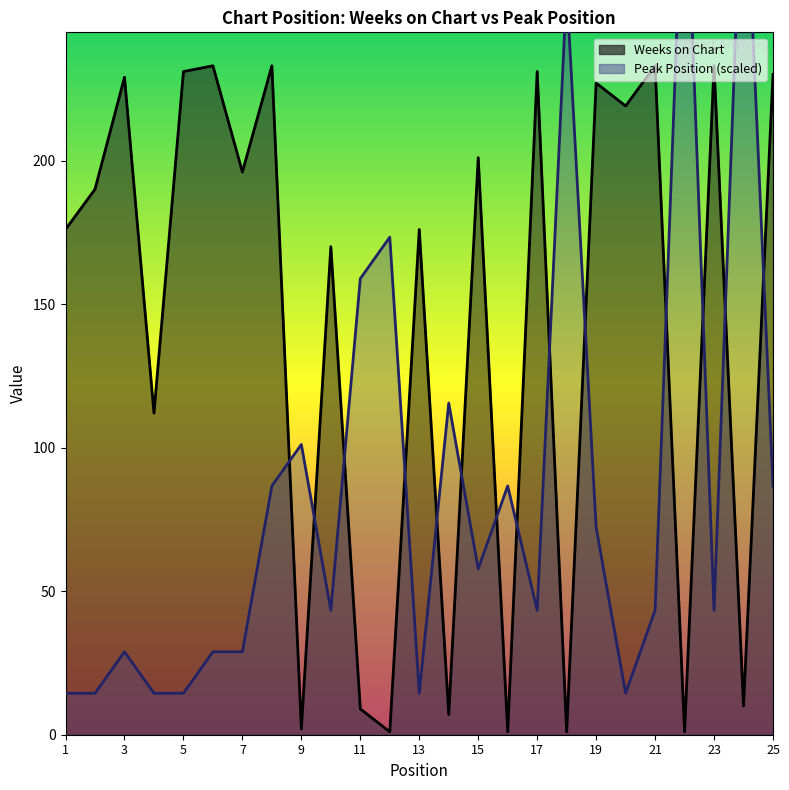

Which series has the largest total across all categories?

Weeks on Chart